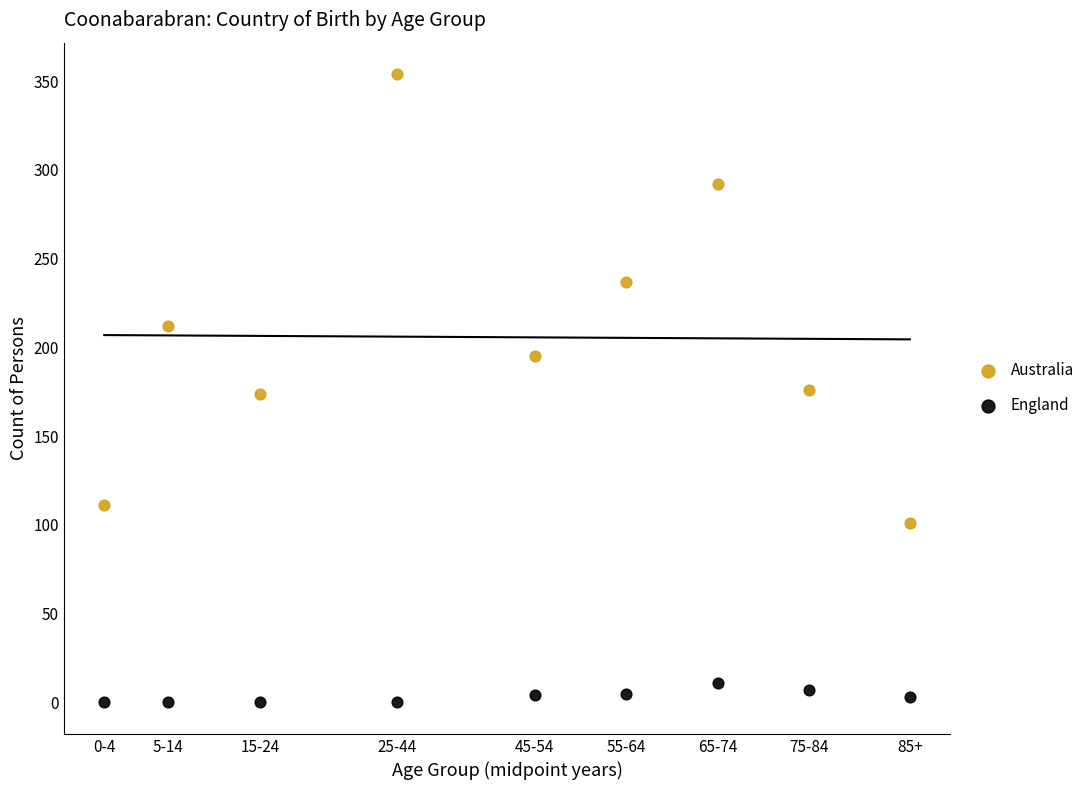

Across all data points, what is the range of Y values (max minus min)?

354